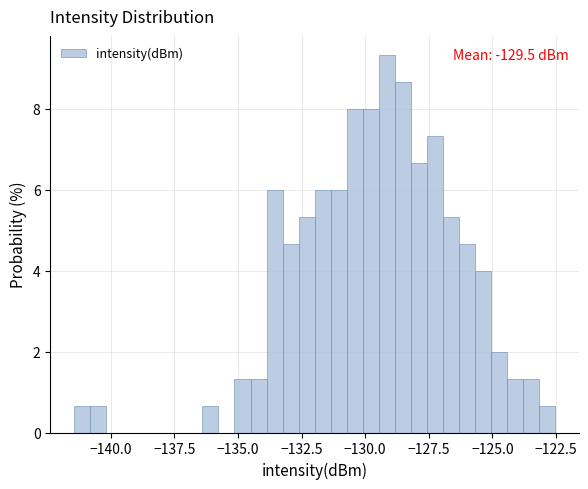

Around what value on the x-axis is the tallest bar? Give the approximate position of its centre, as read against the axis.

-129.0